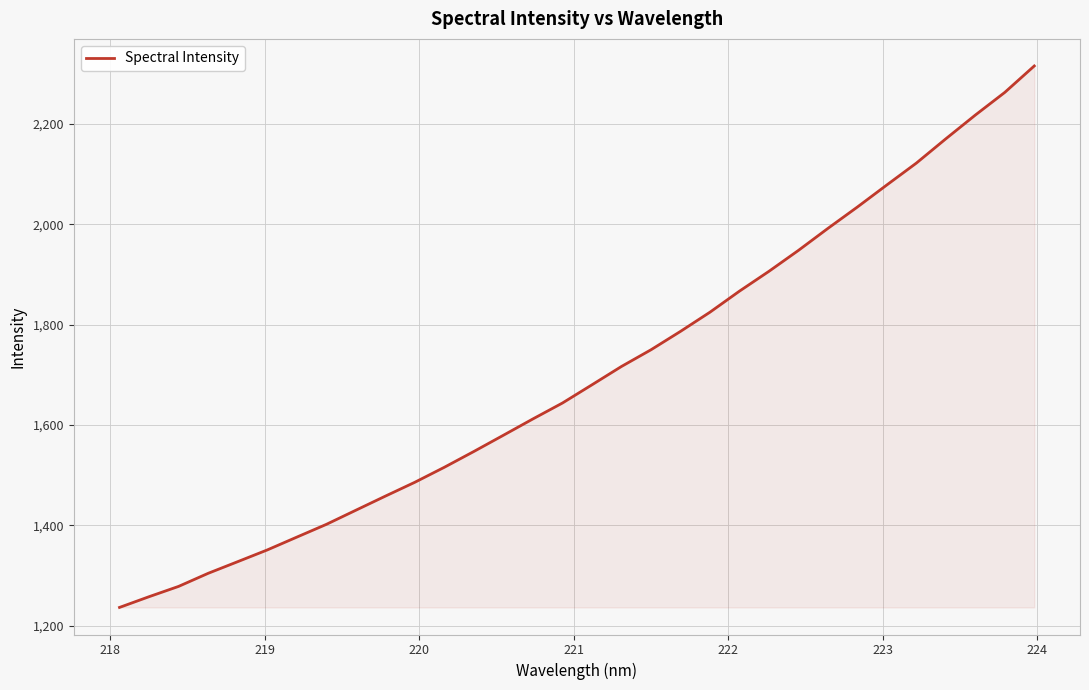

What is the smallest value displayed?

1236.3